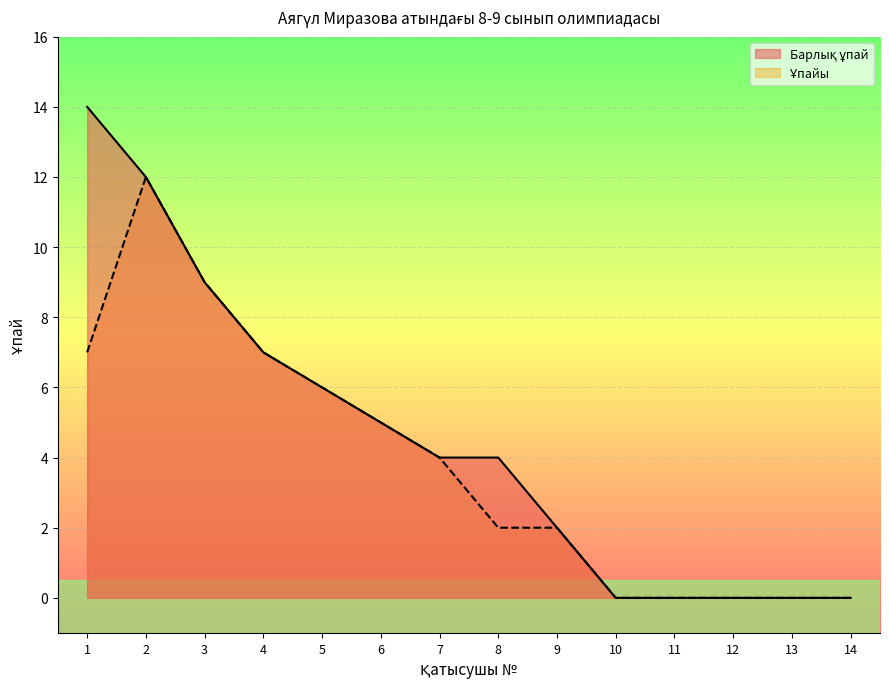

Reading right to left, list all the values displayed in this chart.

Ұпайы: 14=0	13=0	12=0	11=0	10=0	9=2	8=2	7=4	6=5	5=6	4=7	3=9	2=12	1=7
Барлық ұпай: 14=0	13=0	12=0	11=0	10=0	9=2	8=4	7=4	6=5	5=6	4=7	3=9	2=12	1=14